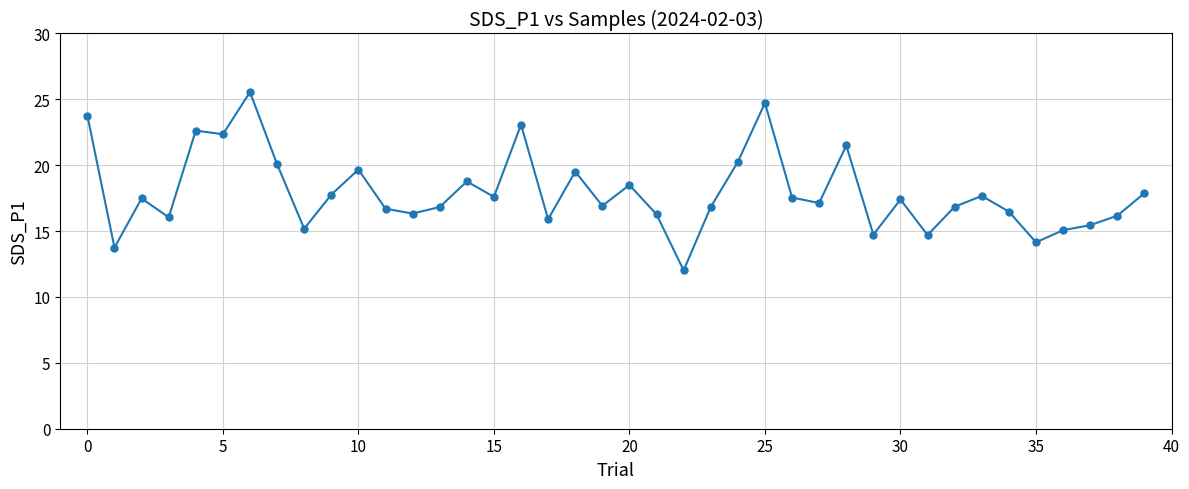

How many distinct data groups are displayed?

1